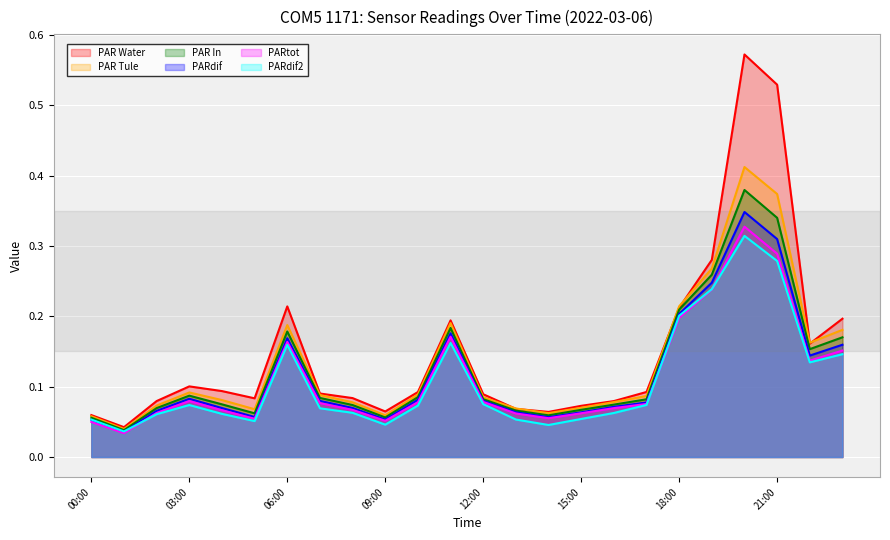

Which series has the largest range (max minus min)?

PAR Water